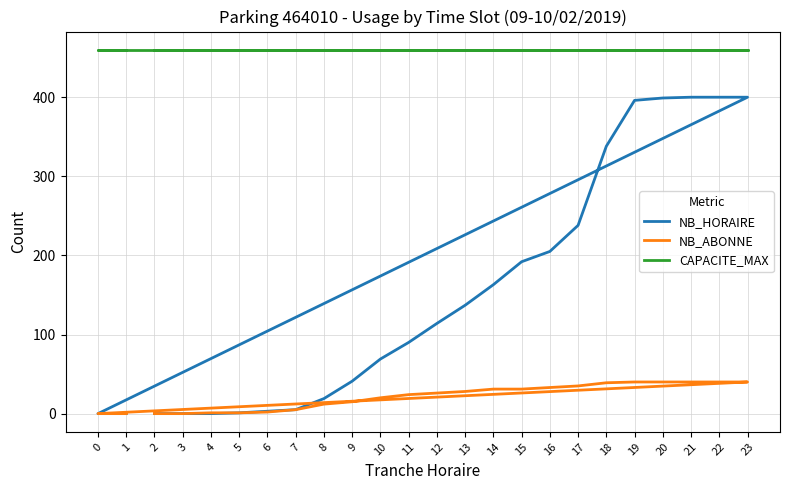

What is the average value of the CAPACITE_MAX series?

460